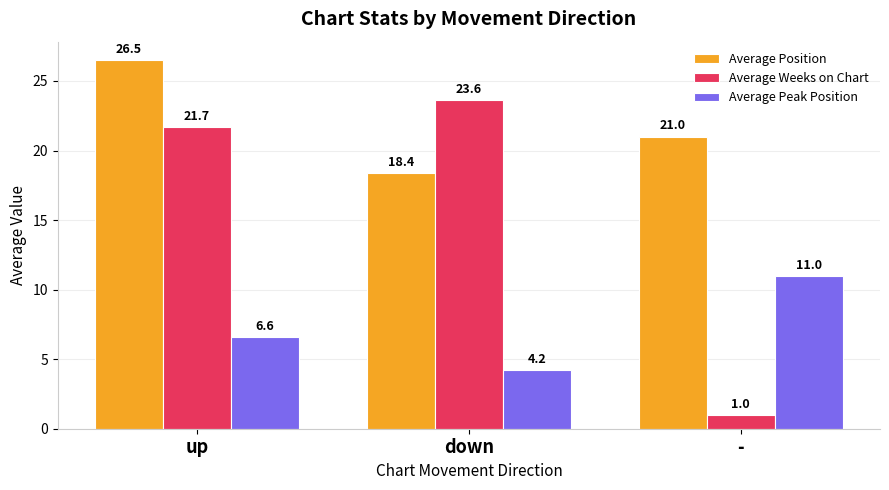

Reading right to left, transcribe all the data shown in this chart.

Average Position: -=21.0	down=18.4	up=26.5
Average Weeks on Chart: -=1.0	down=23.6	up=21.7
Average Peak Position: -=11.0	down=4.2	up=6.6